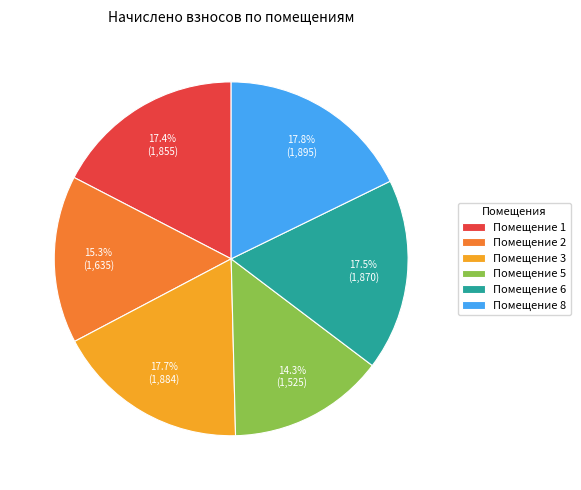

Is there any slice that represents more than half of the pie?

No